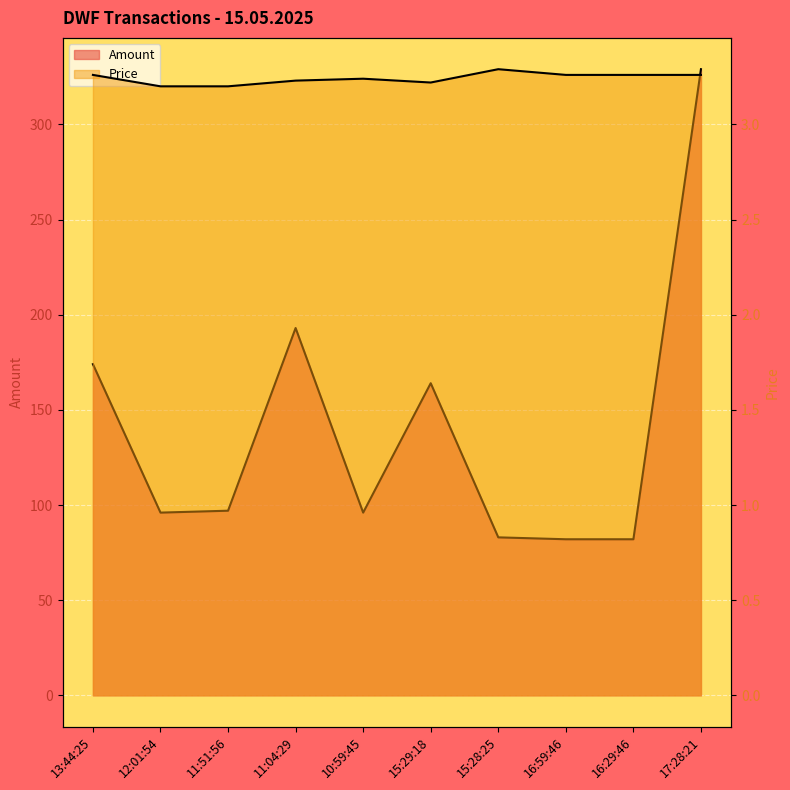

What is the label of the 2nd point from the right?

16:29:46